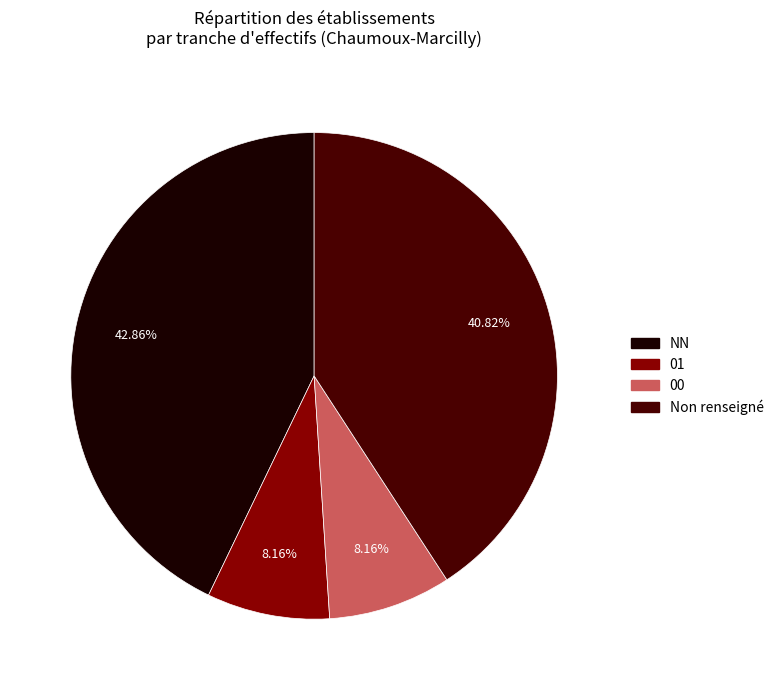

Does any single category account for the majority?

No